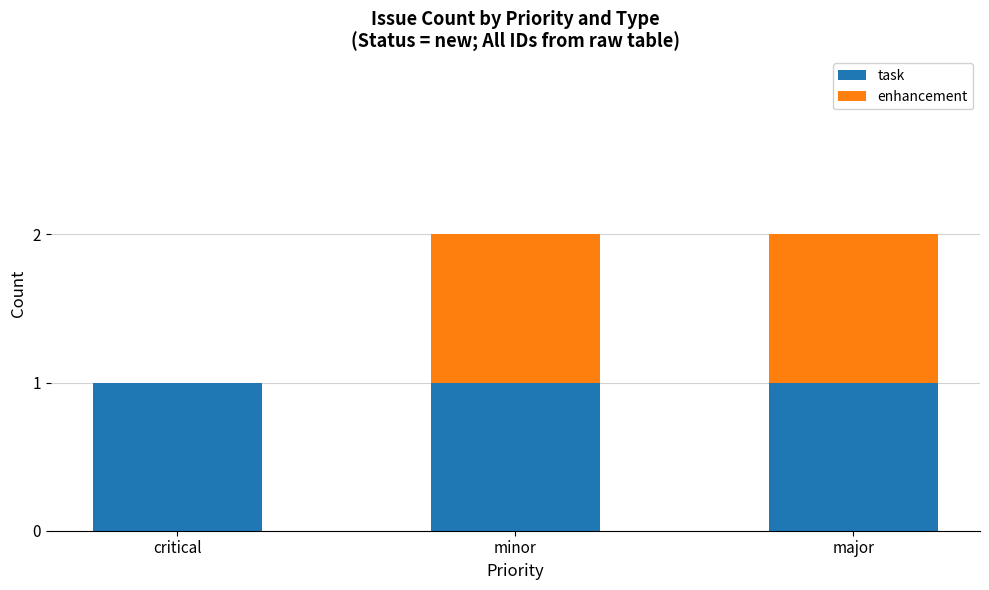

What are all the series names shown in the legend?

task, enhancement